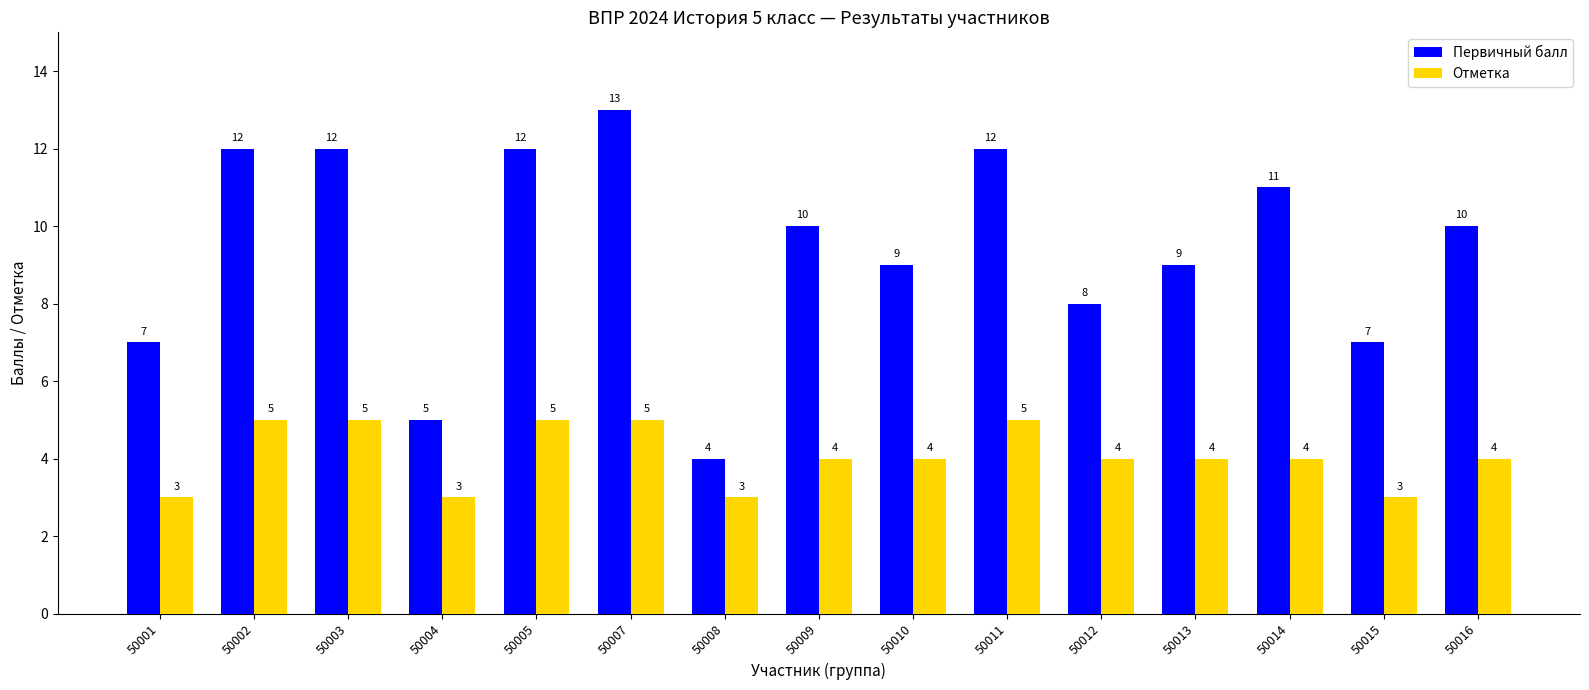

Reading left to right, what are all the values shown in this chart?

Первичный балл: 7	12	12	5	12	13	4	10	9	12	8	9	11	7	10
Отметка: 3	5	5	3	5	5	3	4	4	5	4	4	4	3	4